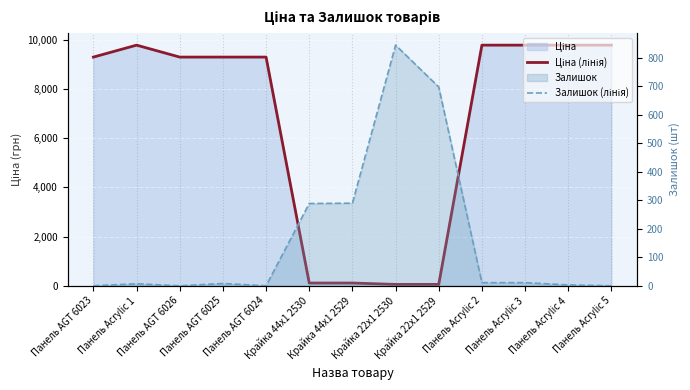

List the series in order of their overall mean, lowest first.

Залишок (лінія), Ціна (лінія)